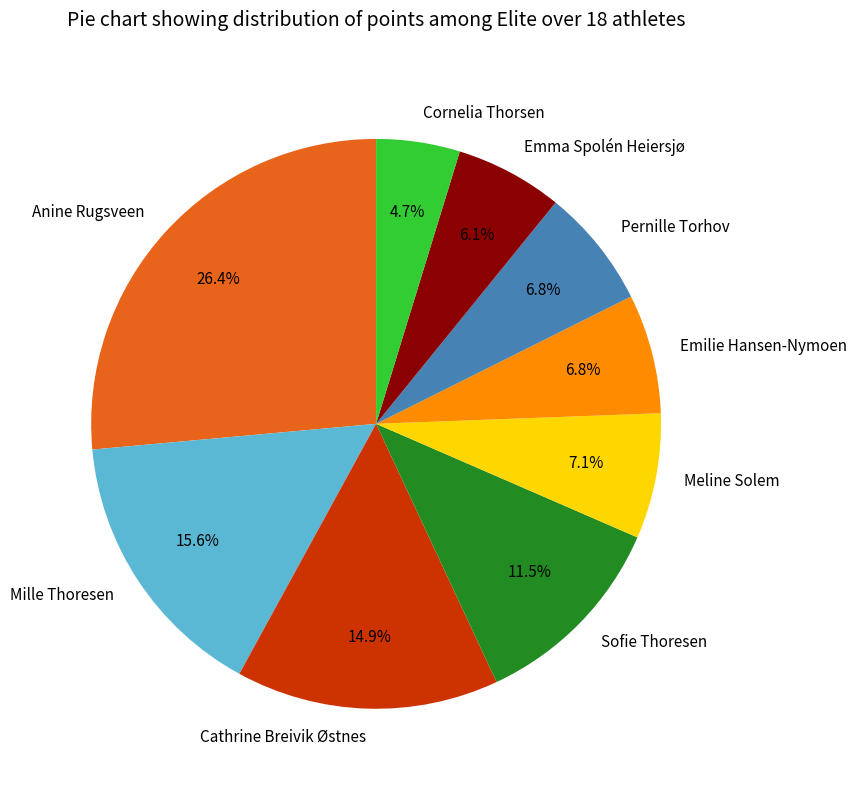

What is the ratio of the value at Cornelia Thorsen to the value at Meline Solem?

0.7